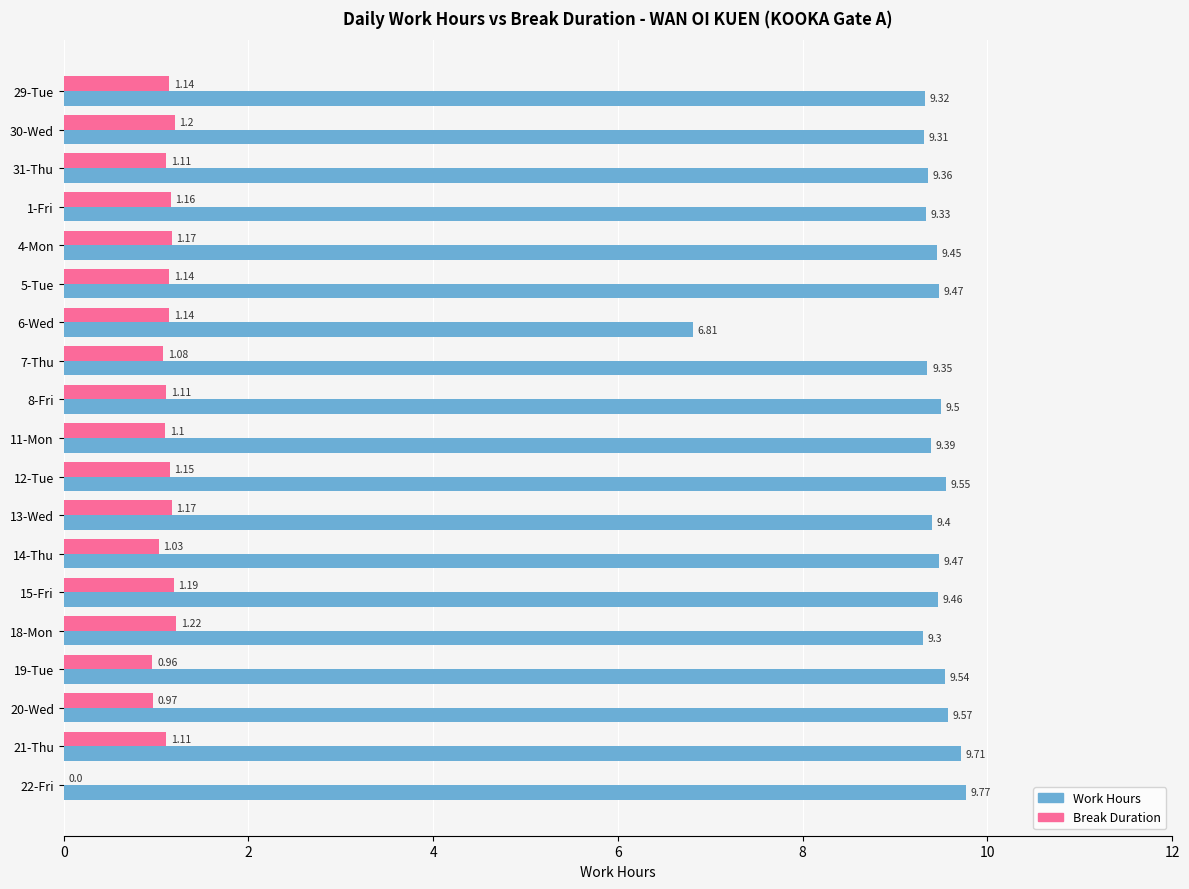

What is the sum of all Work Hours values?

177.1